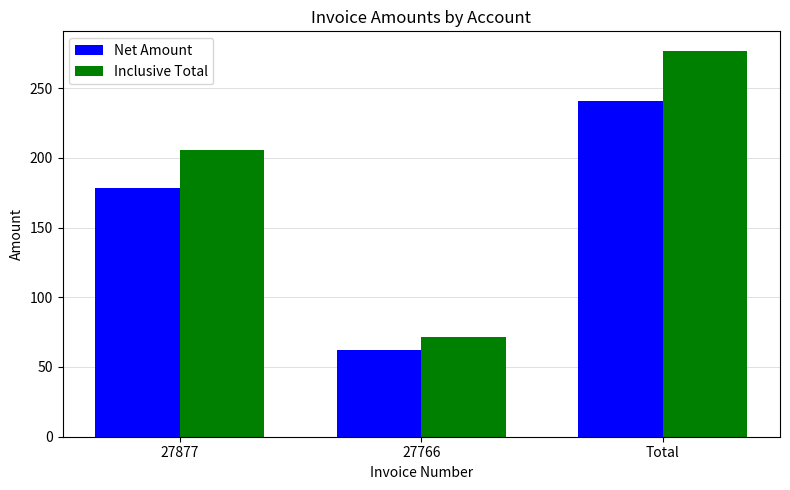

At which category is the sum across all series the highest?

Total